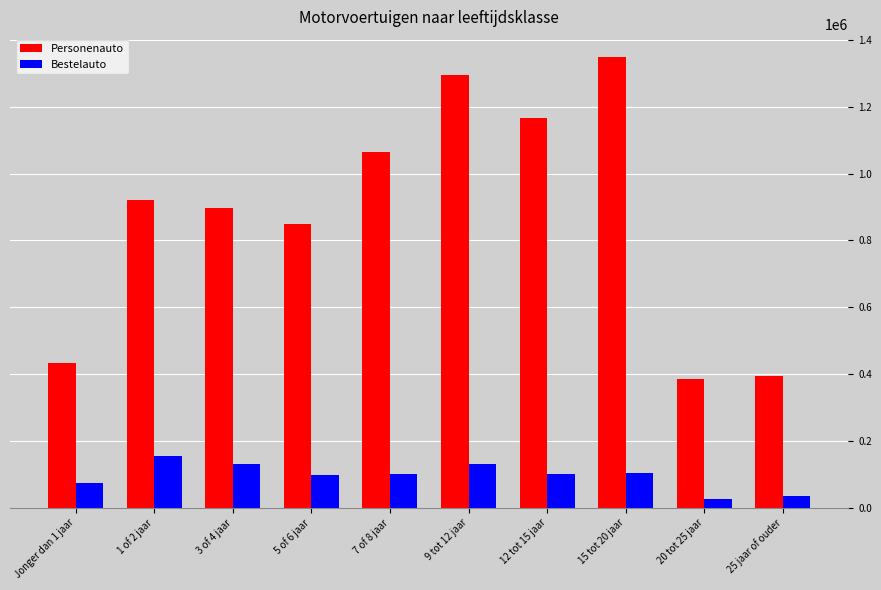

What is the sum of all Bestelauto values?

948129